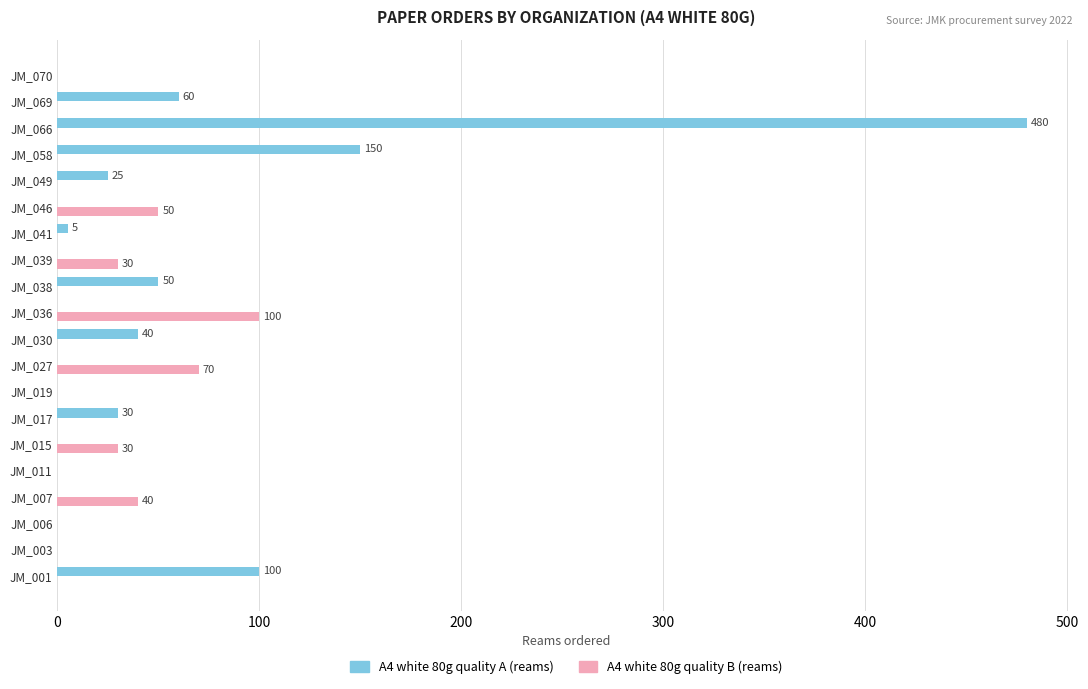

The value of A4 white 80g quality A (reams) at JM_066 is 735. True or false?

False